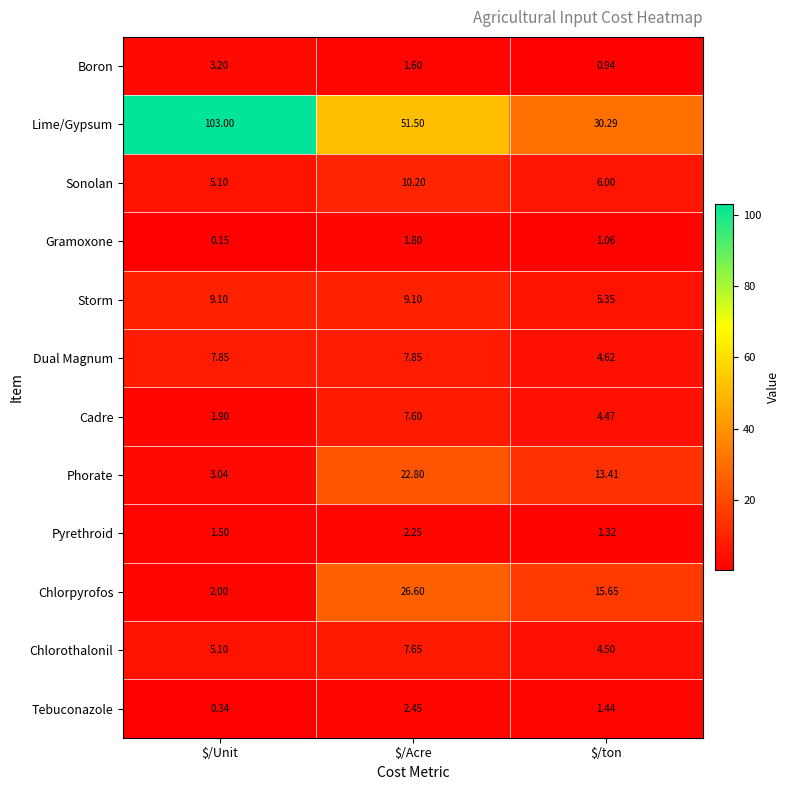

At which label is Chlorpyrofos closest to 14?

$/ton